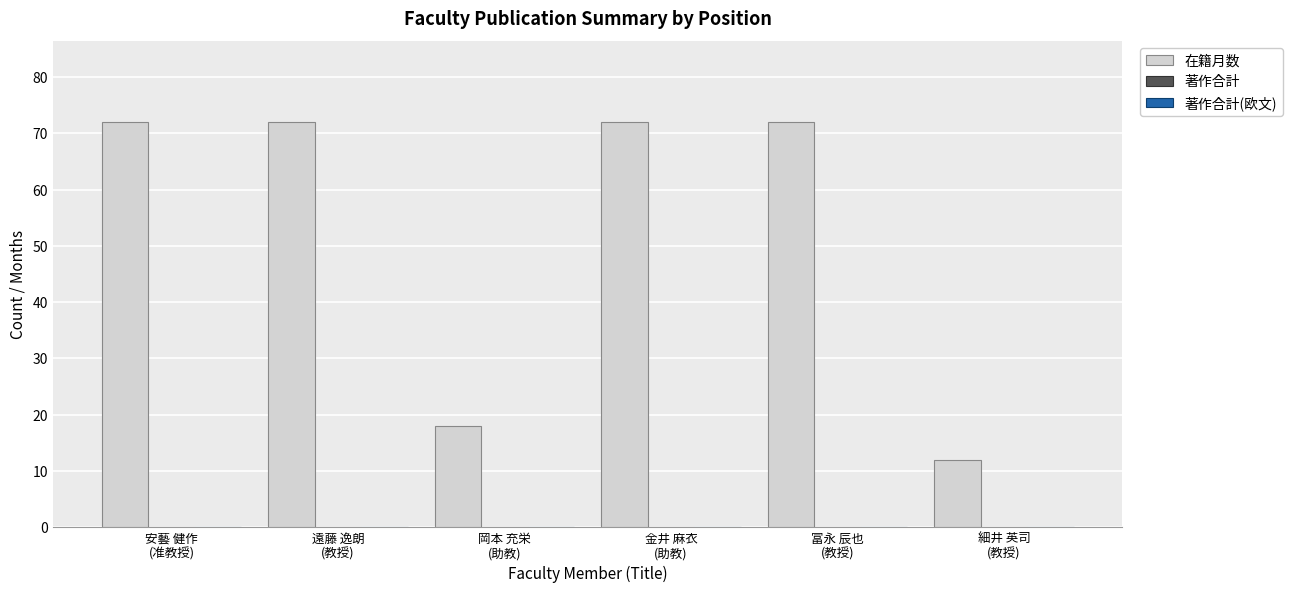

What is the maximum value shown in the chart?

72